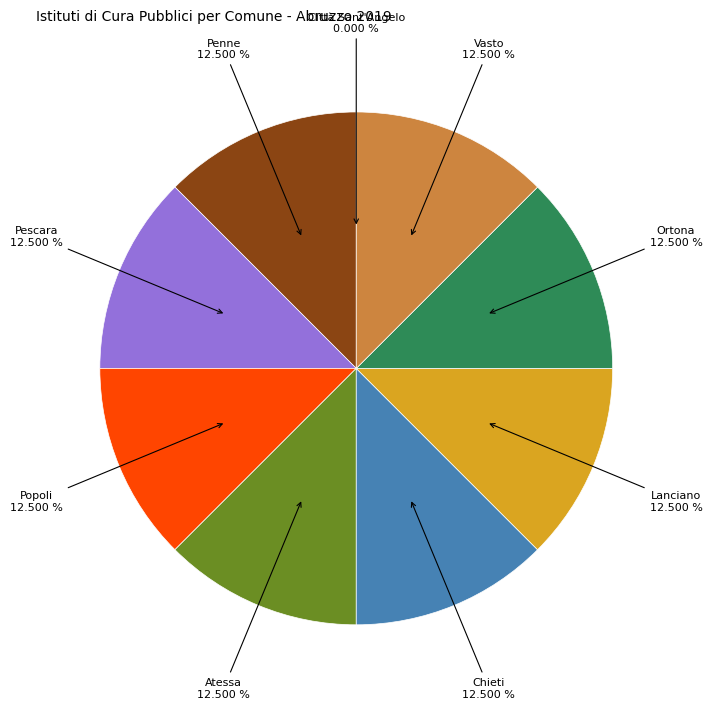

Combined, do Penne and Popoli account for over 50%?

No